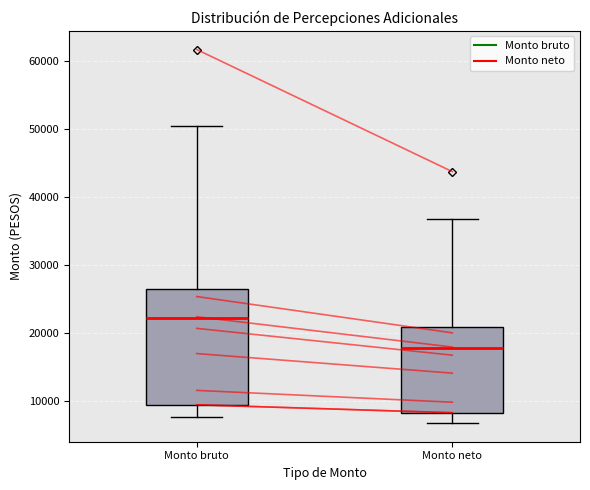

Reading left to right, transcribe this box plot: for each box, give where its median line is, the range the box spans, and where its two whiskers end, as read against the y-axis. The values are not printed on the chart, so give them approximately, as read against the axis.

Monto bruto: median 22000, box 9000 to 27000, whiskers 8000 to 50000
Monto neto: median 18000, box 8000 to 21000, whiskers 7000 to 37000